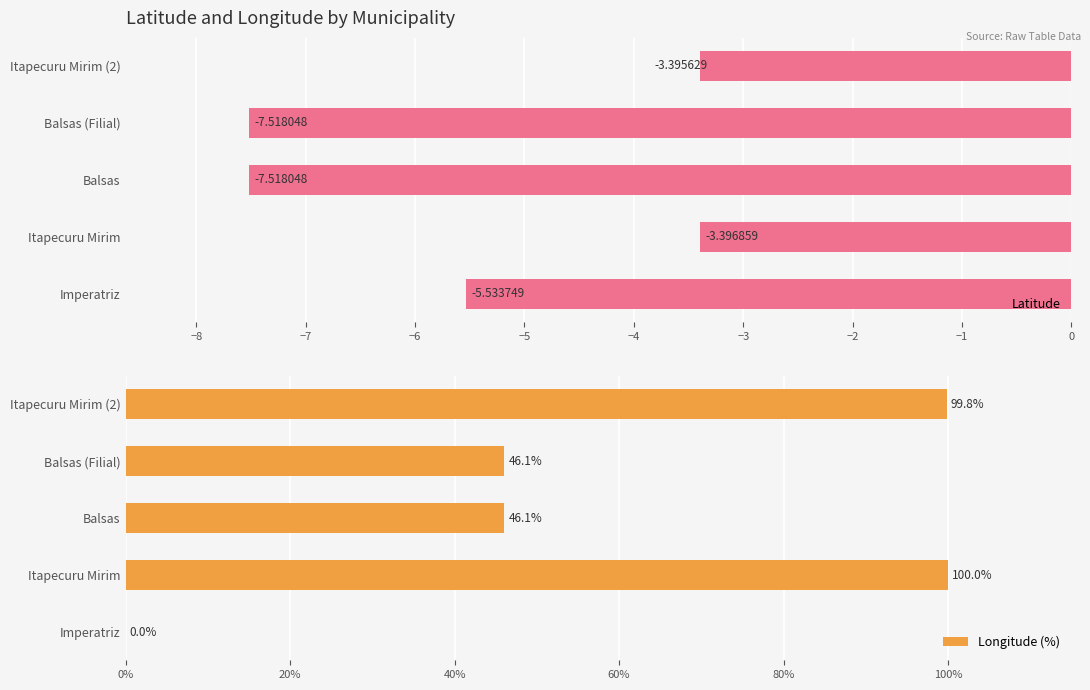

What is the difference between the maximum and minimum values in the Longitude (%) series?

100.0